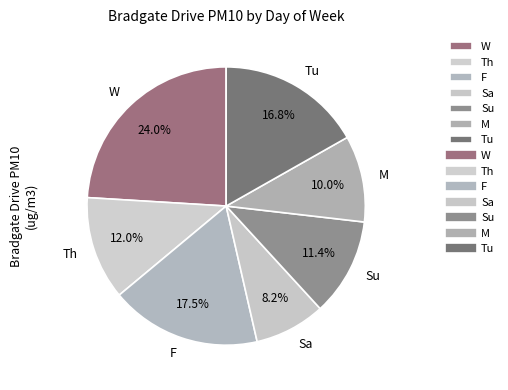

To the nearest percent, what is the difference between the largest and smallest slice percentages?

16%